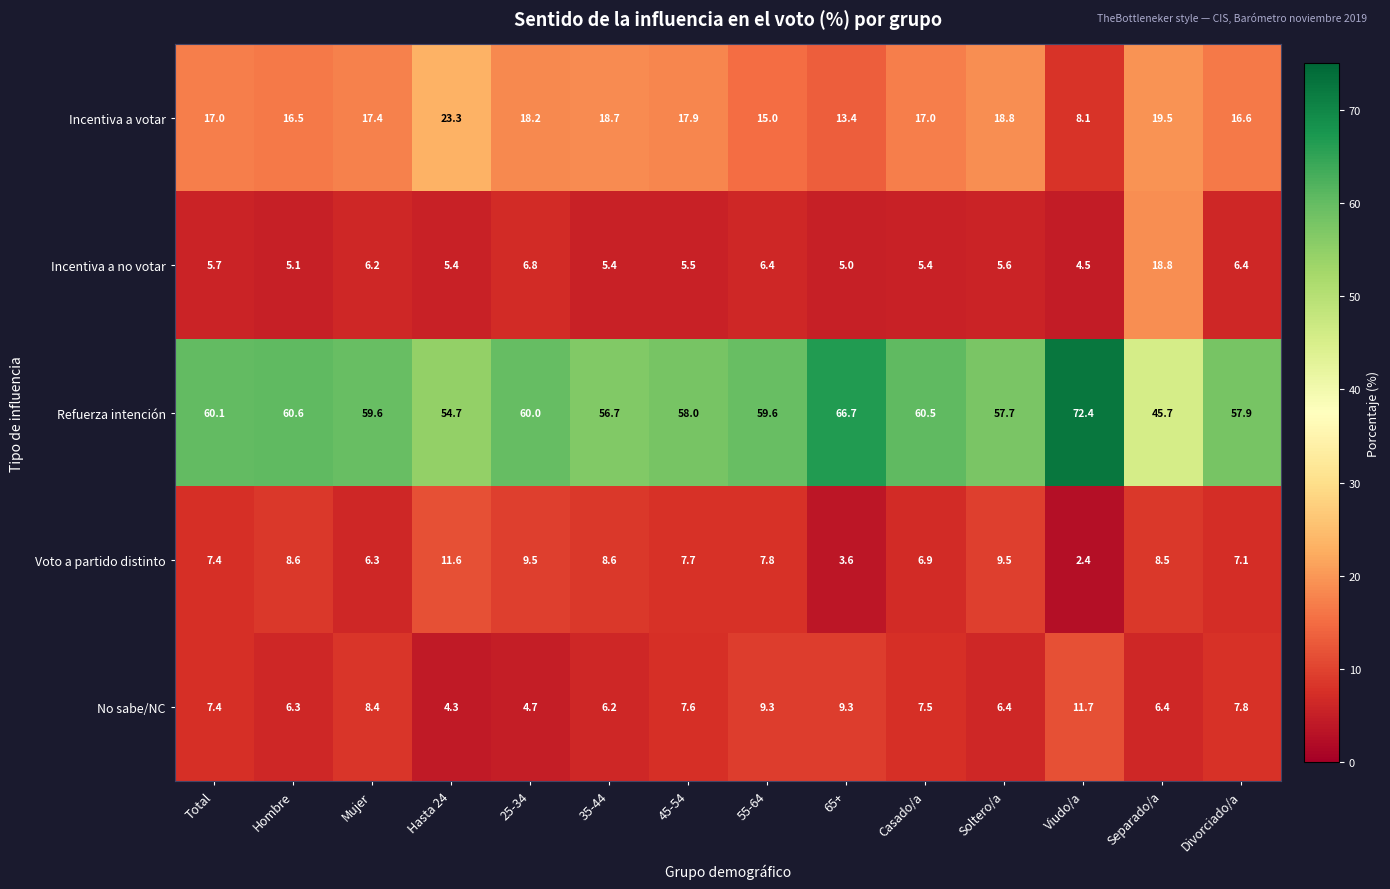

What is the difference between the Refuerza intención values at 65+ and Viudo/a?

5.7